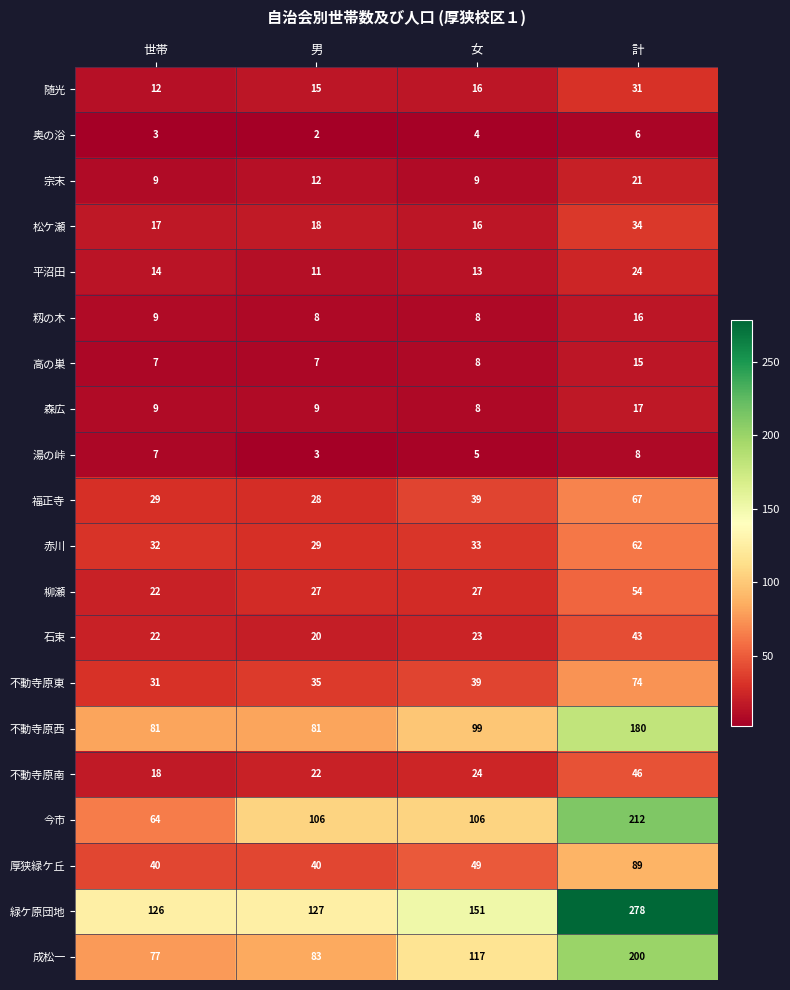

True or false: 随光 has a value of 19 at 計.

False